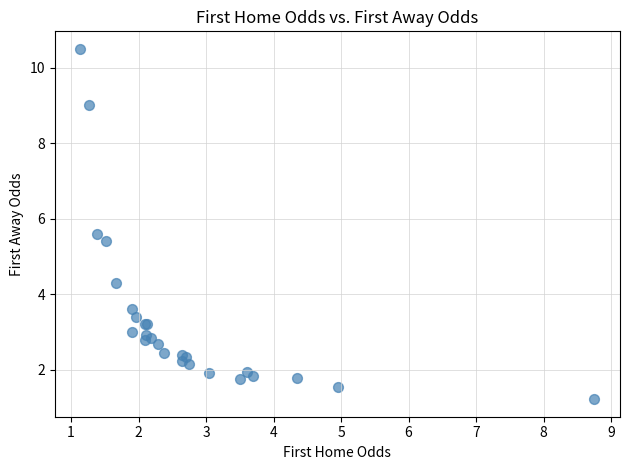

What Y value in the scatter plot is closest to 5?

5.4